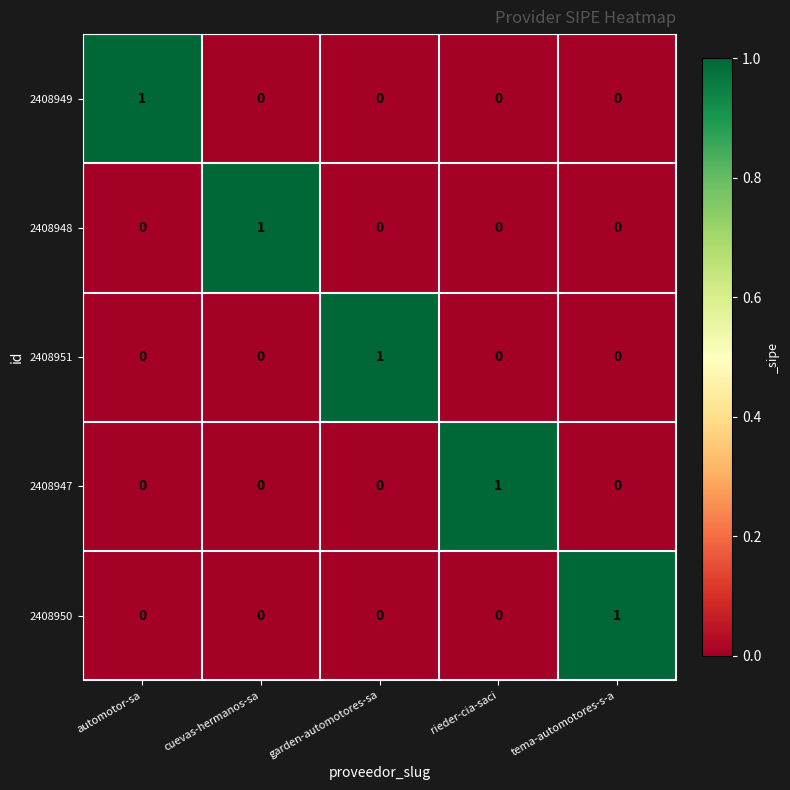

The 2408951 series shows -1 at rieder-cia-saci. True or false?

False